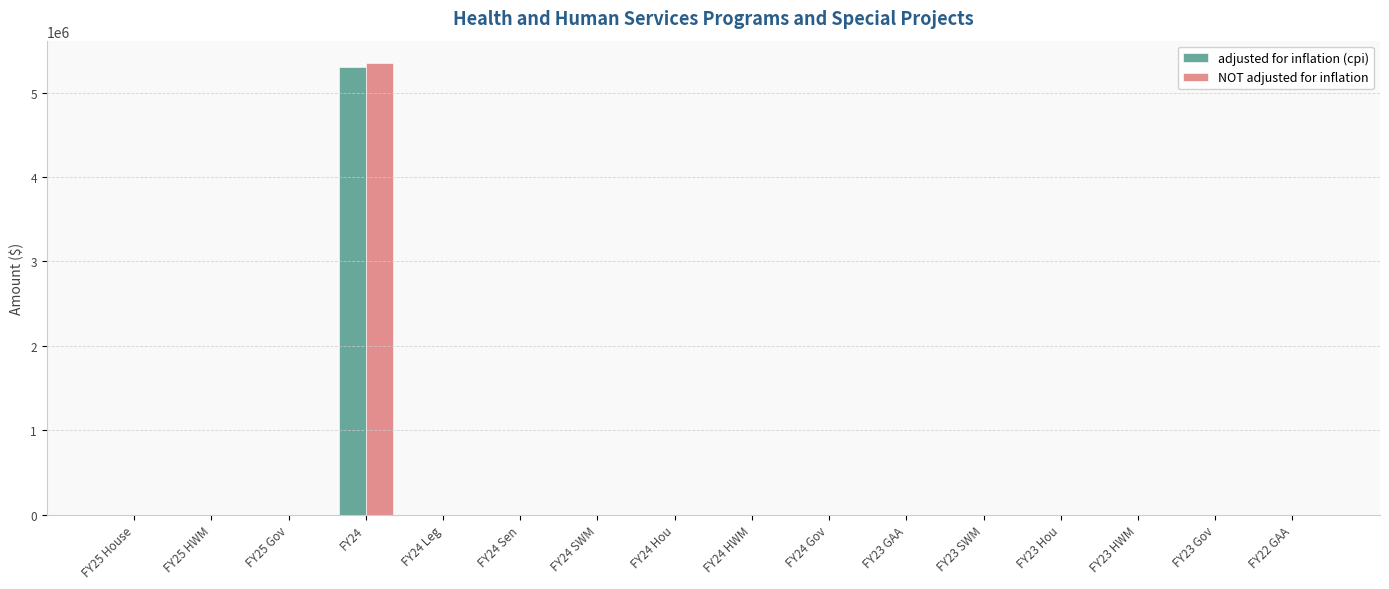

At which label does adjusted for inflation (cpi) reach its peak?

FY24